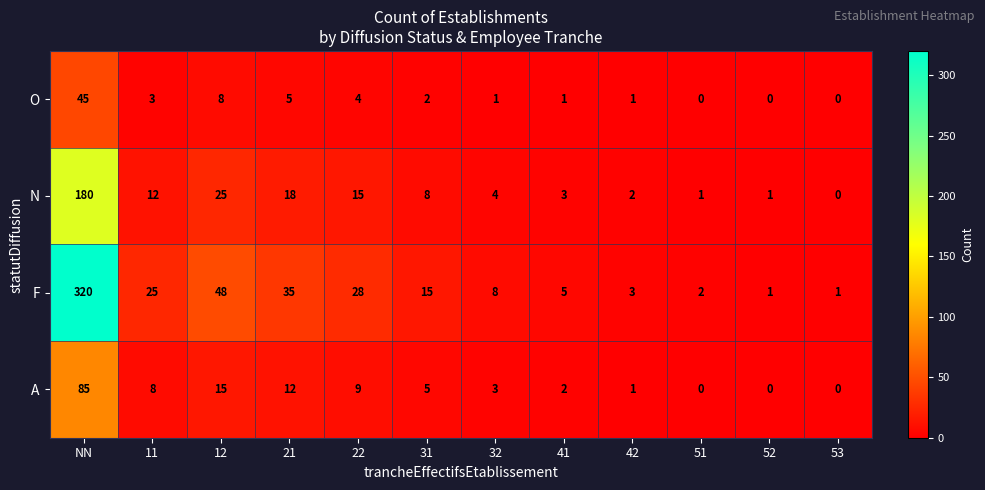

The value of F at 22 is 28. True or false?

True